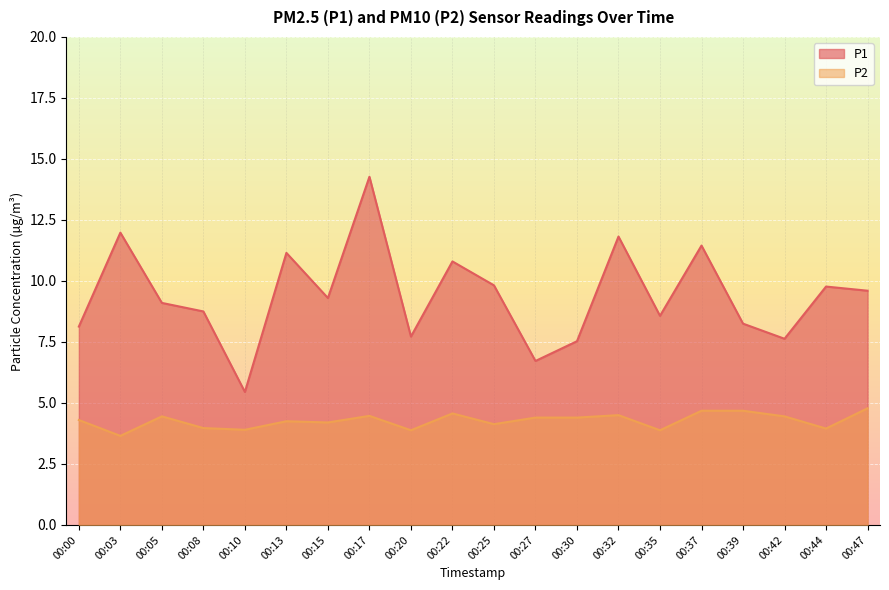

What is the difference between the second highest and second lowest values in the P1 series?

5.3